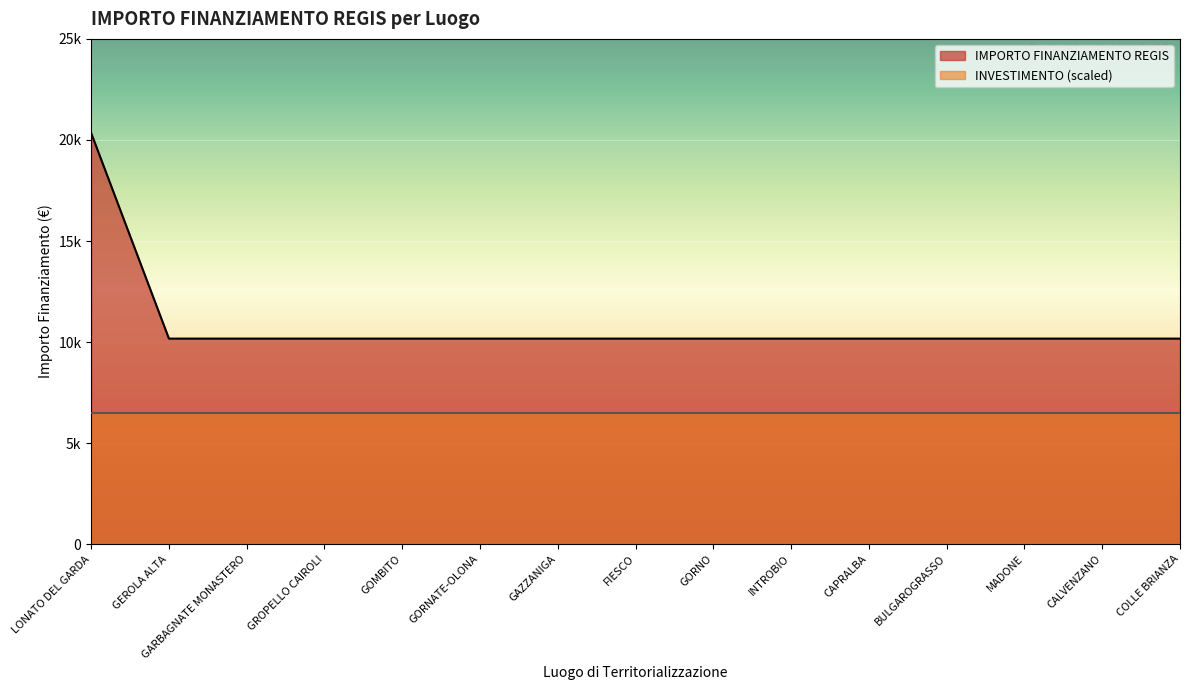

Does the chart display data point markers on the line(s)?

No